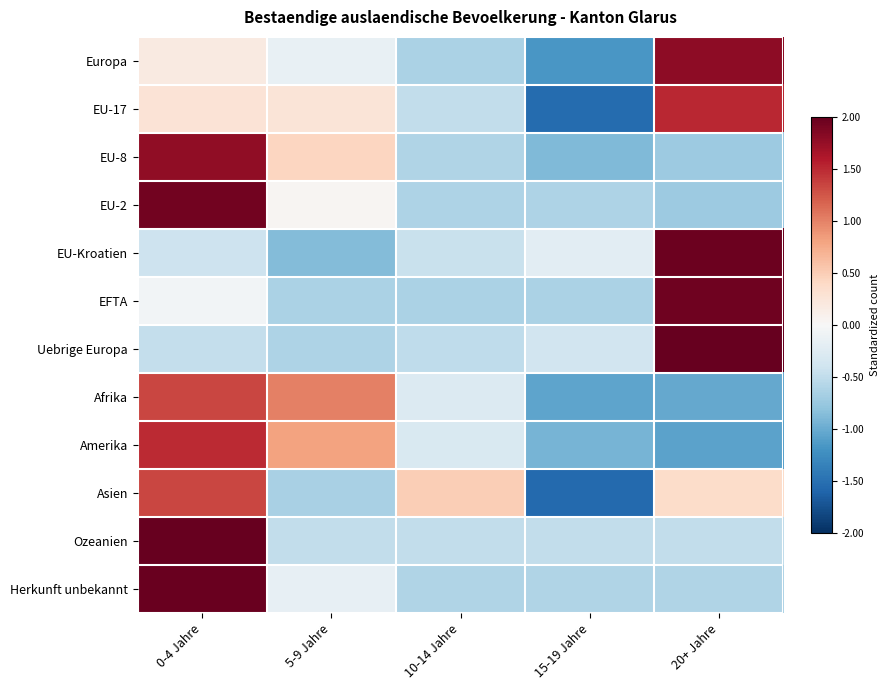

Rank the series at 0-4 Jahre from highest to lowest value.

Ozeanien, Herkunft unbekannt, EU-2, EU-8, Amerika, Asien, Afrika, EU-17, Europa, EFTA, EU-Kroatien, Uebrige Europa